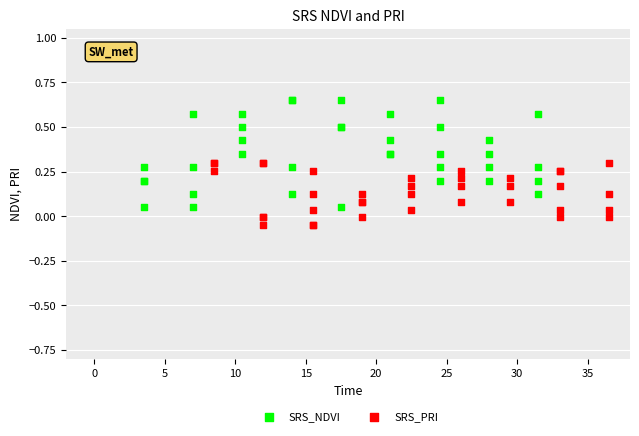

Which series reaches the maximum Y coordinate?

SRS_NDVI